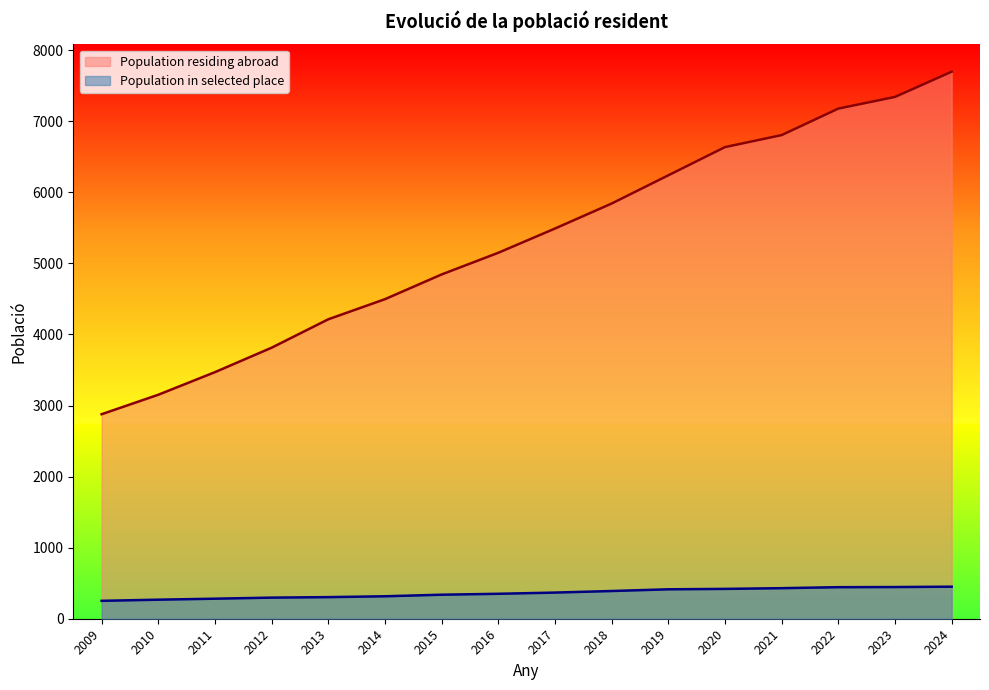

True or false: Population residing abroad and Population in selected place intersect in this chart.

False